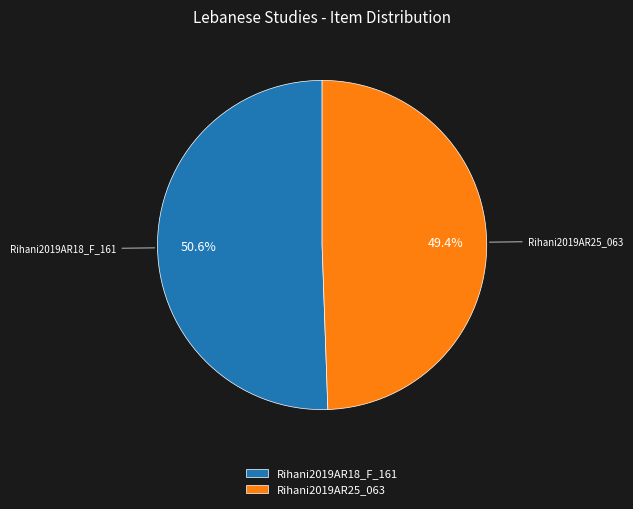

How many slices are in this pie chart?

2